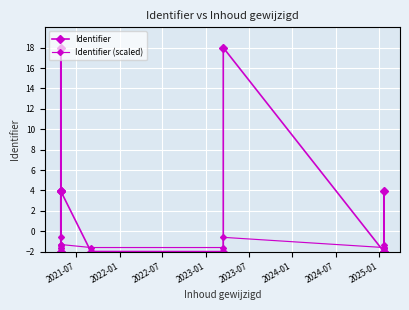

Which series has the largest total across all categories?

Identifier